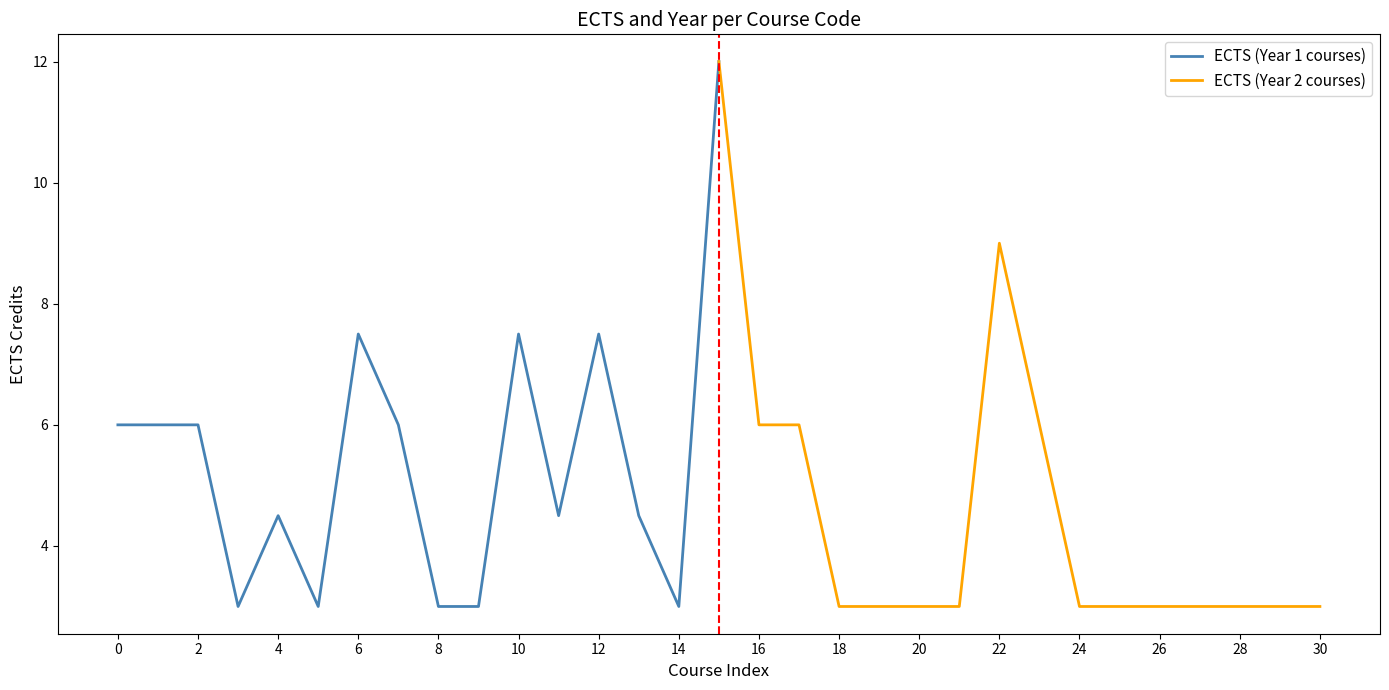

What is the sum of all ECTS (Year 1 courses) values?

87.0